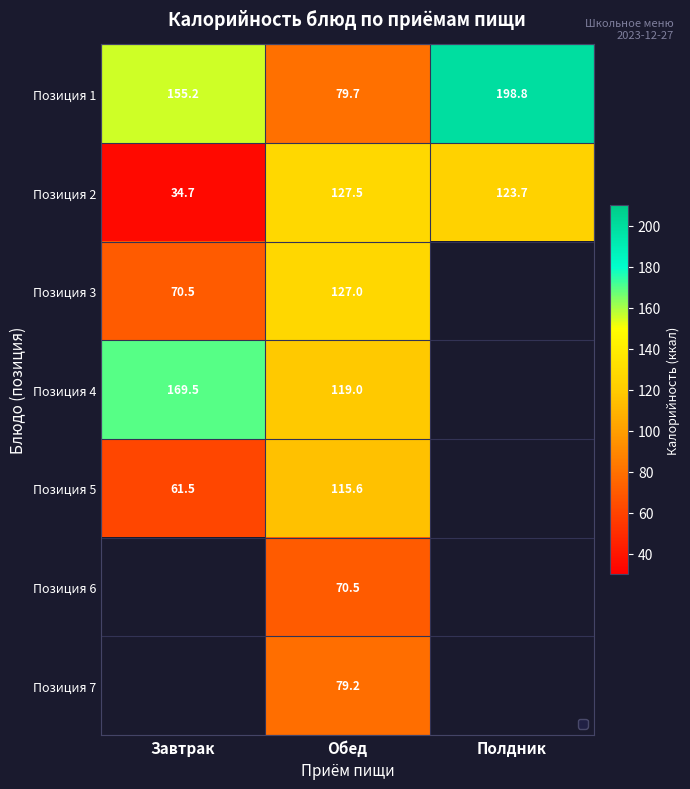

Rank the series at Обед from highest to lowest value.

Позиция 2, Позиция 3, Позиция 4, Позиция 5, Позиция 1, Позиция 7, Позиция 6